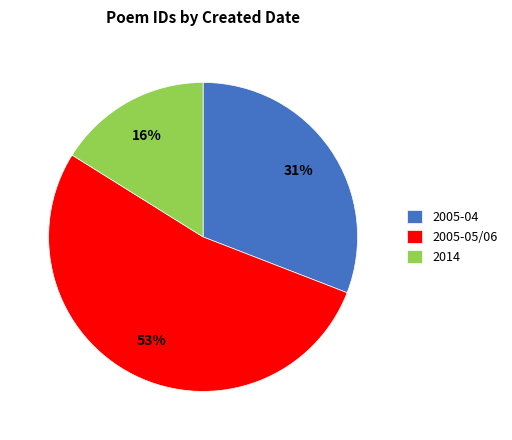

To the nearest percent, what percentage of the pie is 2005-04?

31%